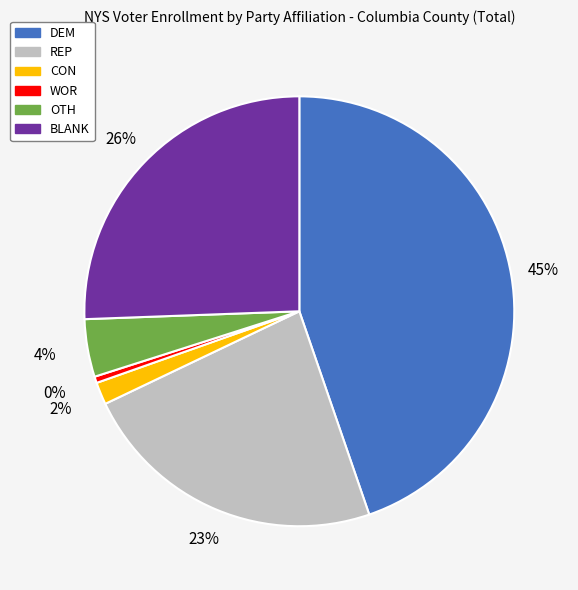

Is there a majority slice in this chart?

No